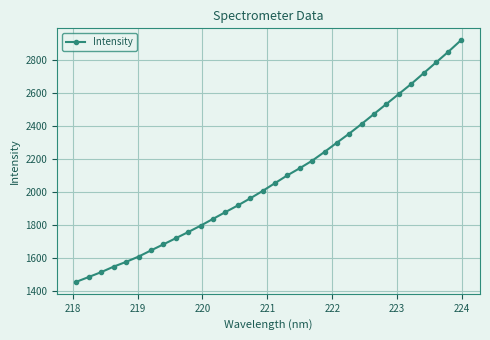

What is the maximum value shown in the chart?

2916.1